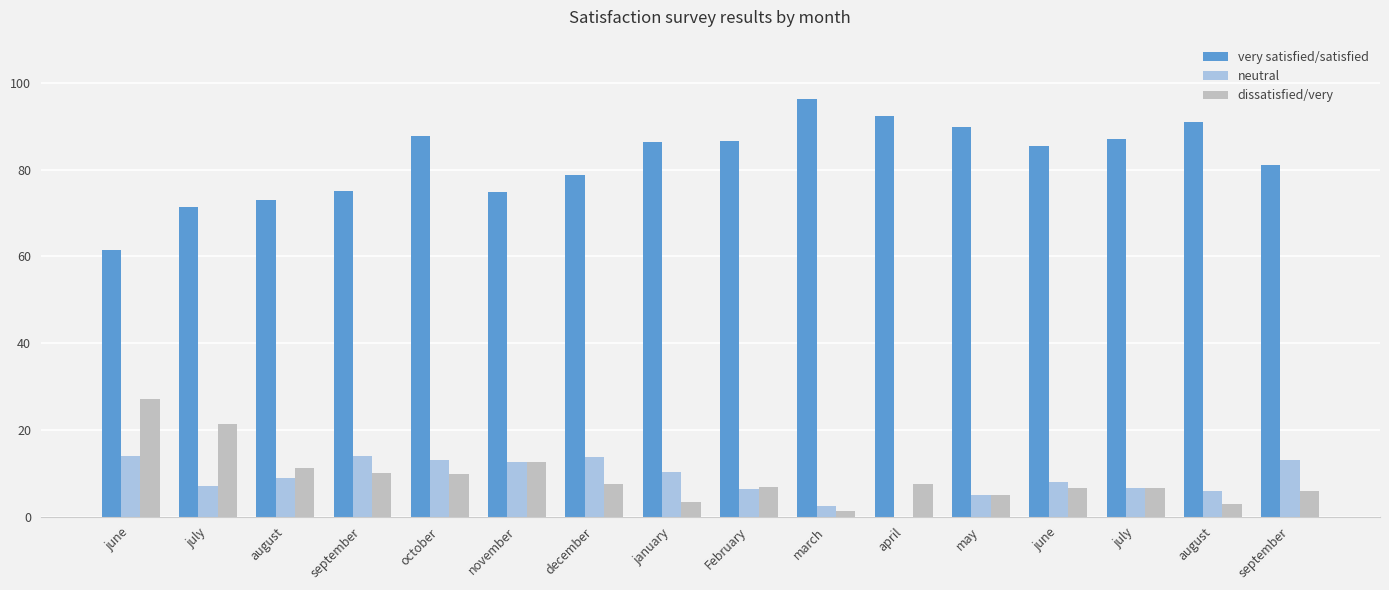

What is the value of the very satisfied/satisfied bar at the 1st from the left?

61.5